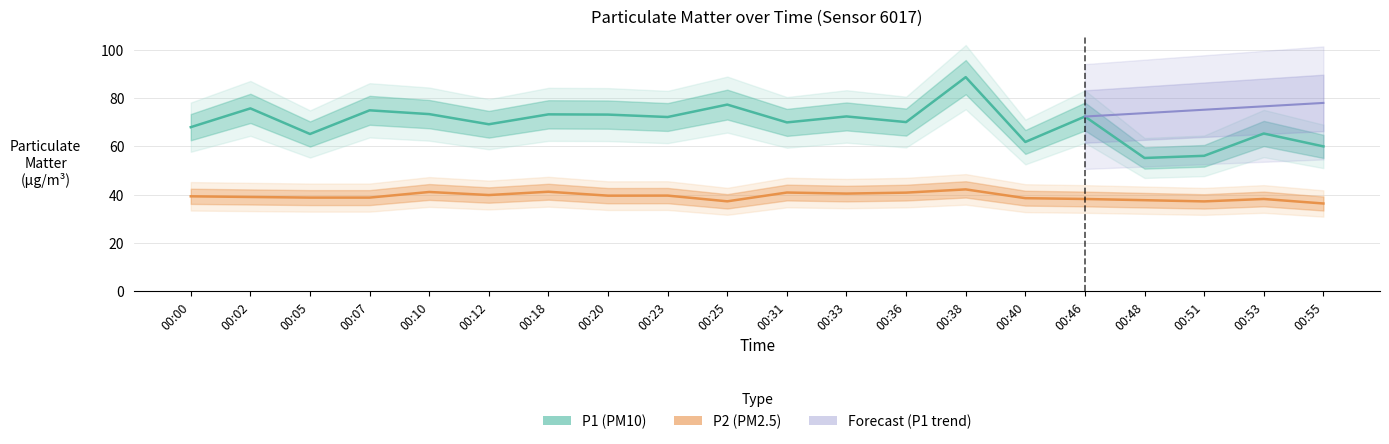

What is the value of the P1 point at the 14th from the left?

88.6